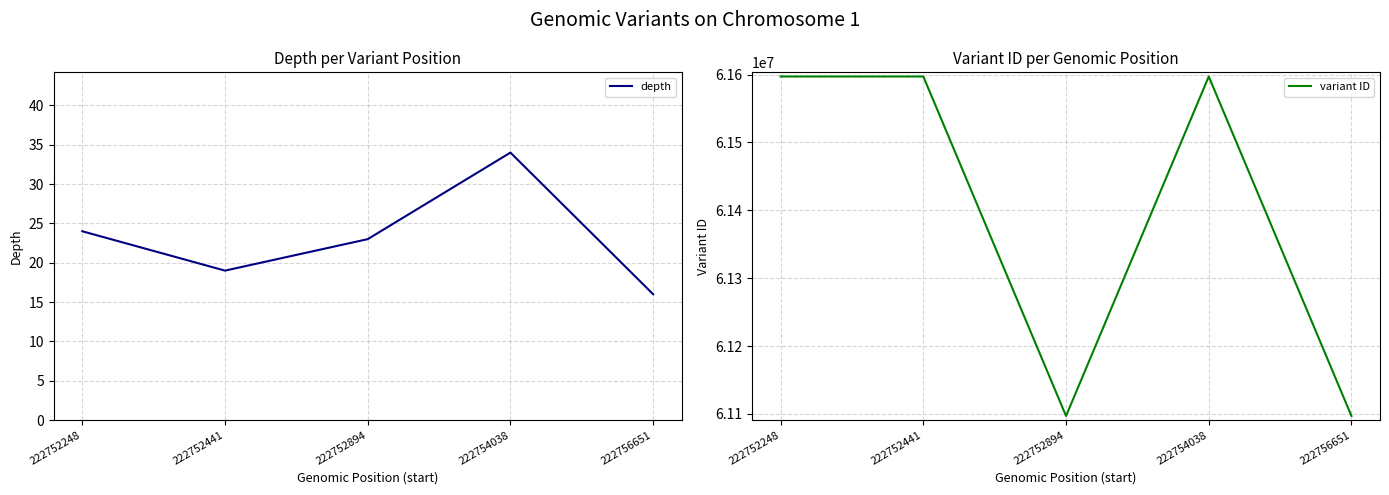

How many lines are shown in the chart?

2